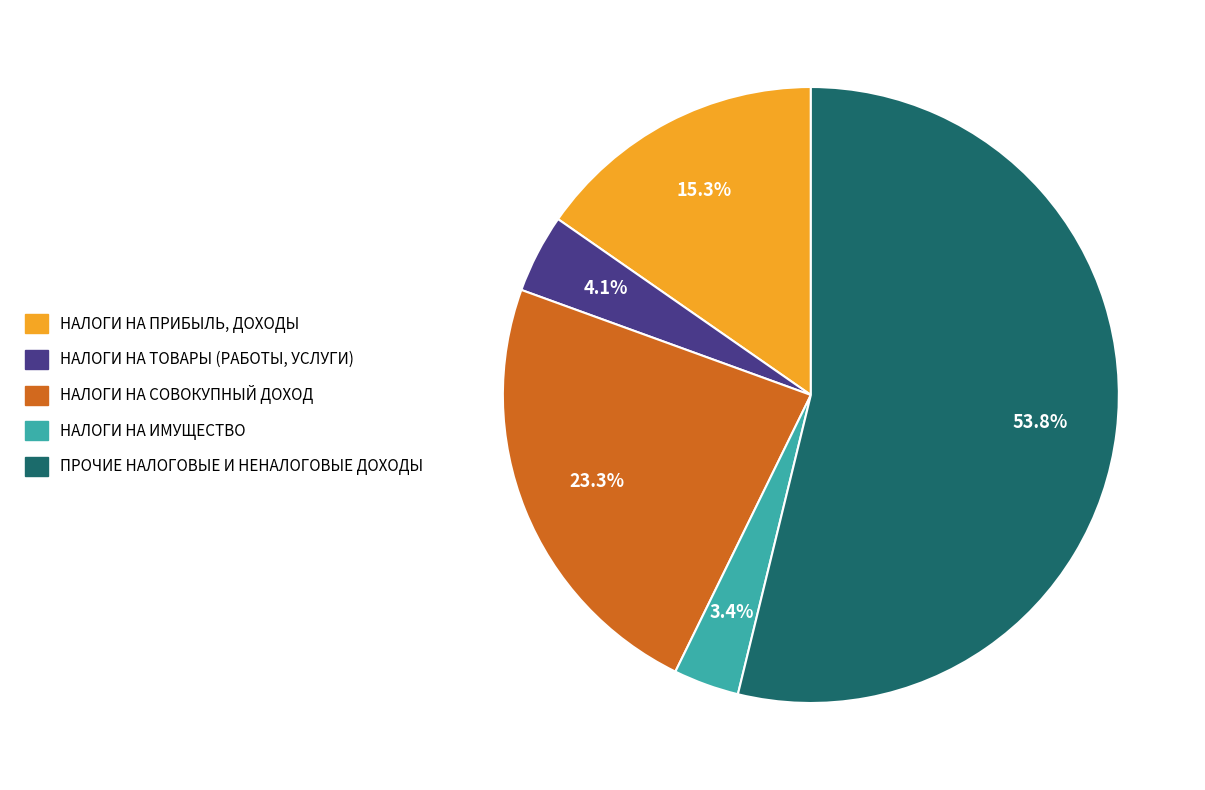

Does any single category account for the majority?

Yes